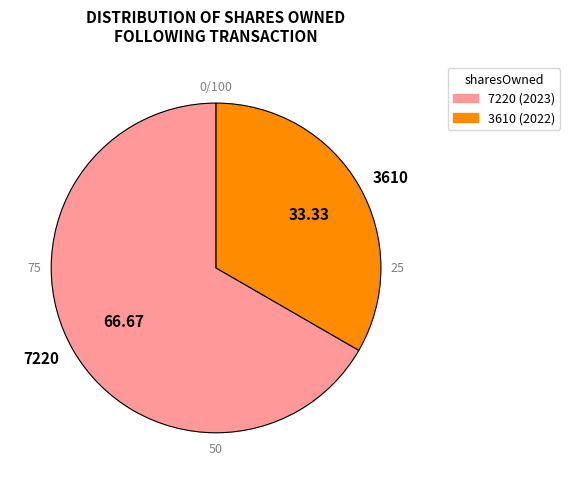

To the nearest percent, what percentage of the pie is 7220?

67%